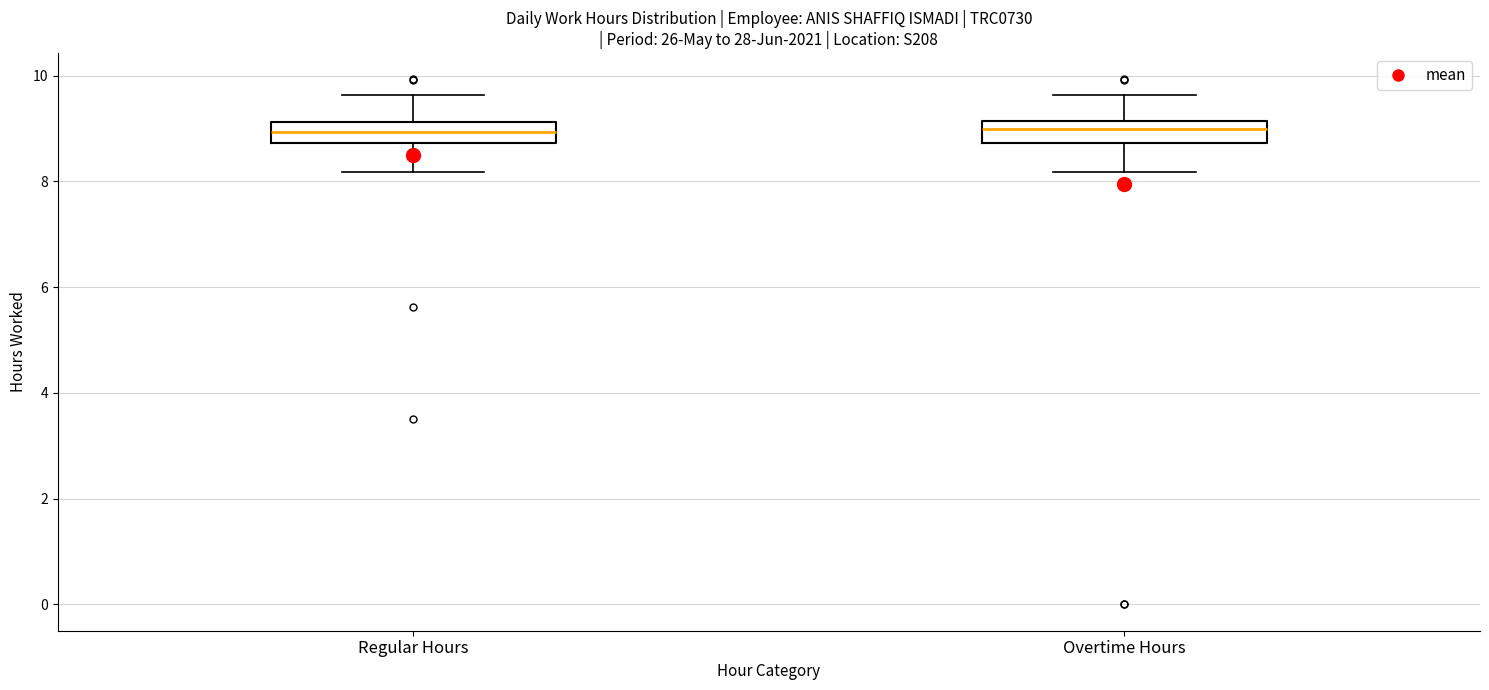

Reading left to right, transcribe this box plot: for each box, give where its median line is, the range the box spans, and where its two whiskers end, as read against the y-axis. The values are not printed on the chart, so give them approximately, as read against the axis.

Regular Hours: median 9.0, box 8.8 to 9.2, whiskers 8.2 to 9.6
Overtime Hours: median 9.0, box 8.8 to 9.2, whiskers 8.2 to 9.6